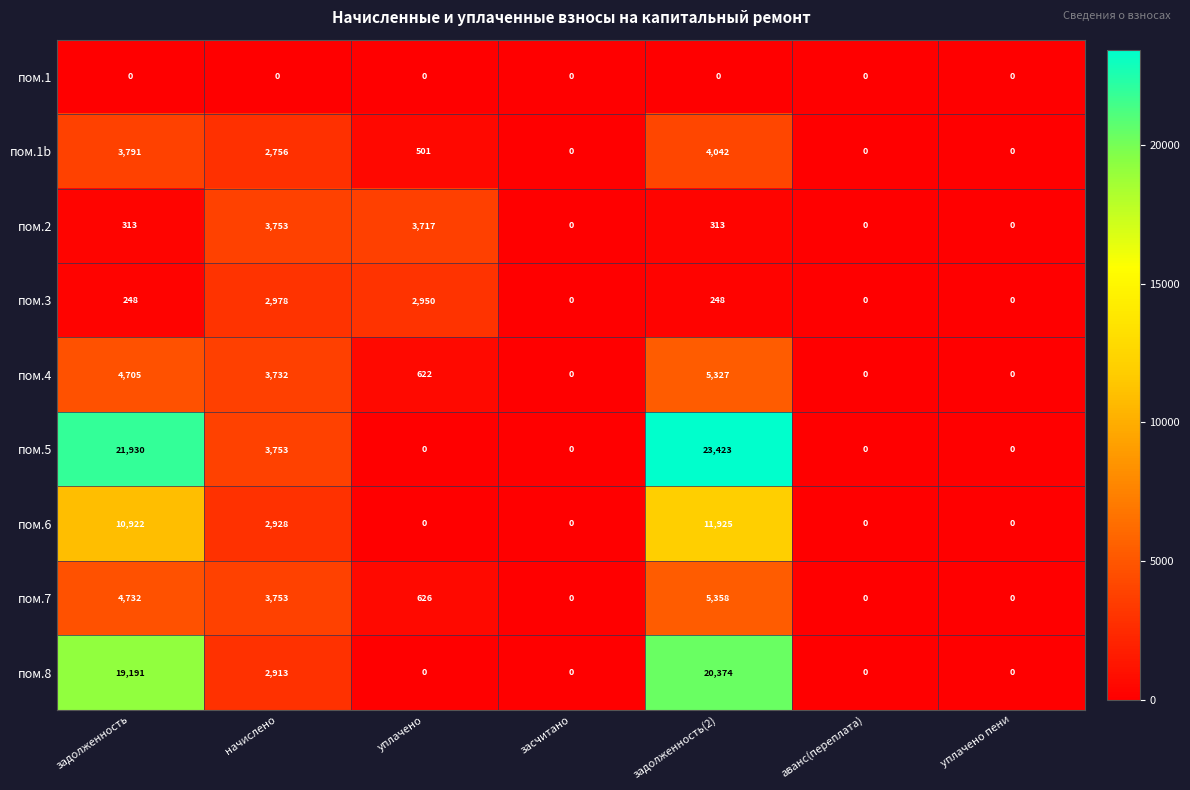

True or false: пом.1 has a value of 0 at уплачено.

True